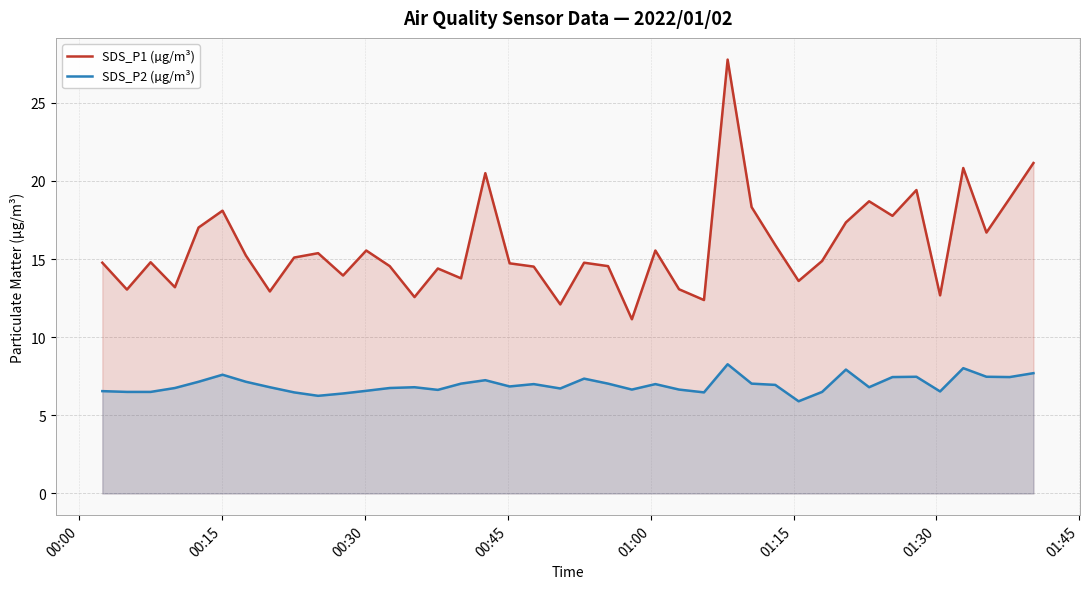

Reading left to right, extract all data points from this chart.

SDS_P1 (µg/m³): 14.8	13.1	14.8	13.2	17.0	18.1	15.2	12.9	15.1	15.4	13.9	15.6	14.6	12.6	14.4	13.8	20.5	14.7	14.5	12.1	14.8	14.6	11.2	15.6	13.1	12.4	27.8	18.3	15.9	13.6	14.9	17.4	18.7	17.8	19.4	12.7	20.8	16.7	18.9	21.1
SDS_P2 (µg/m³): 6.5	6.5	6.5	6.8	7.2	7.6	7.2	6.8	6.5	6.2	6.4	6.6	6.8	6.8	6.6	7.0	7.2	6.8	7.0	6.7	7.3	7.0	6.7	7.0	6.7	6.5	8.3	7.0	7.0	5.9	6.5	7.9	6.8	7.5	7.5	6.5	8.0	7.5	7.5	7.7